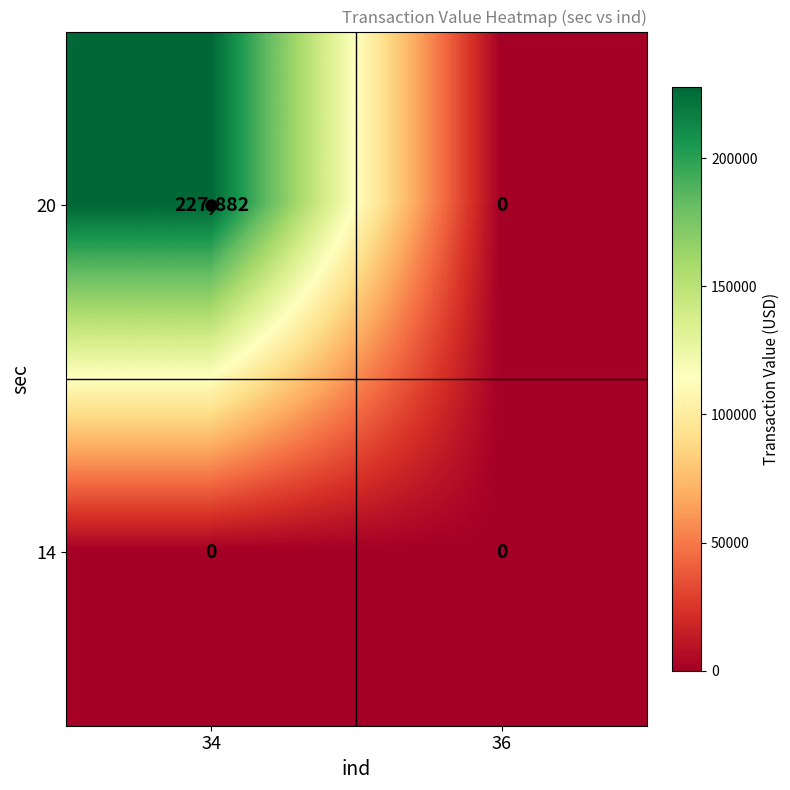

Which category has the lowest value in the 20 series?

36